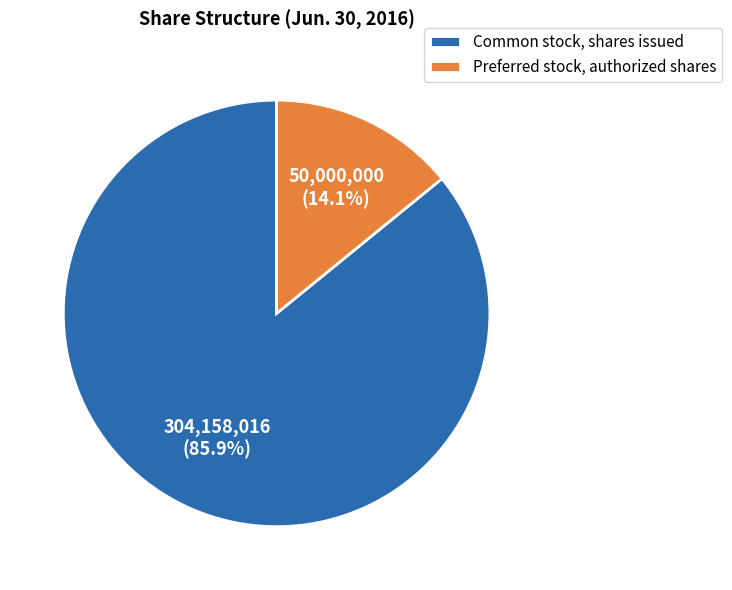

Which slice is the smallest?

Preferred stock, authorized shares